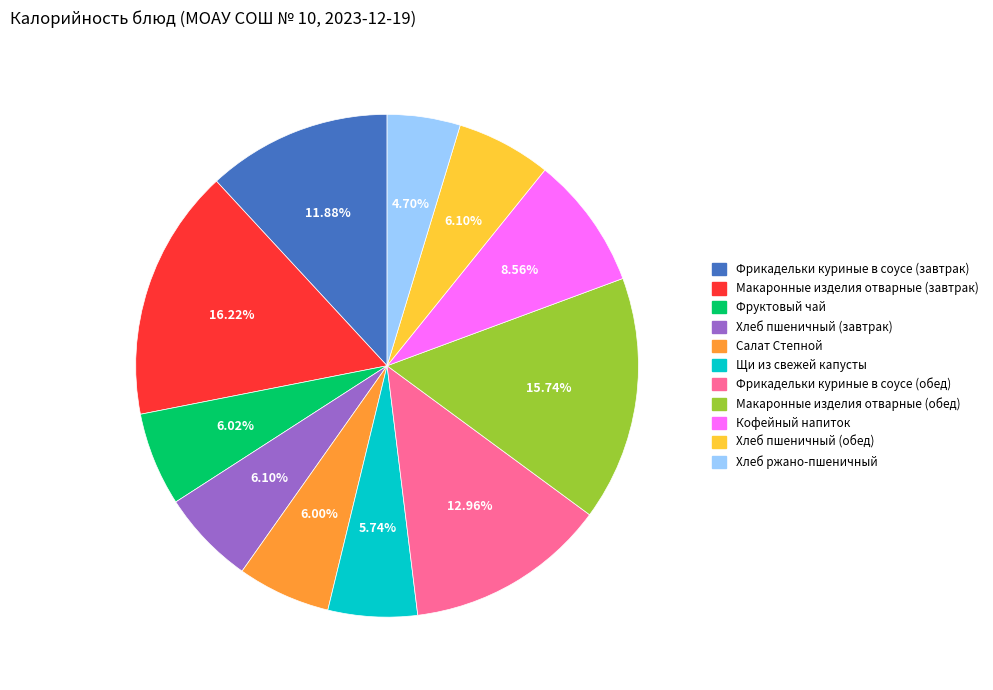

Do Салат Степной and Хлеб пшеничный (завтрак) together represent more than half of the pie?

No